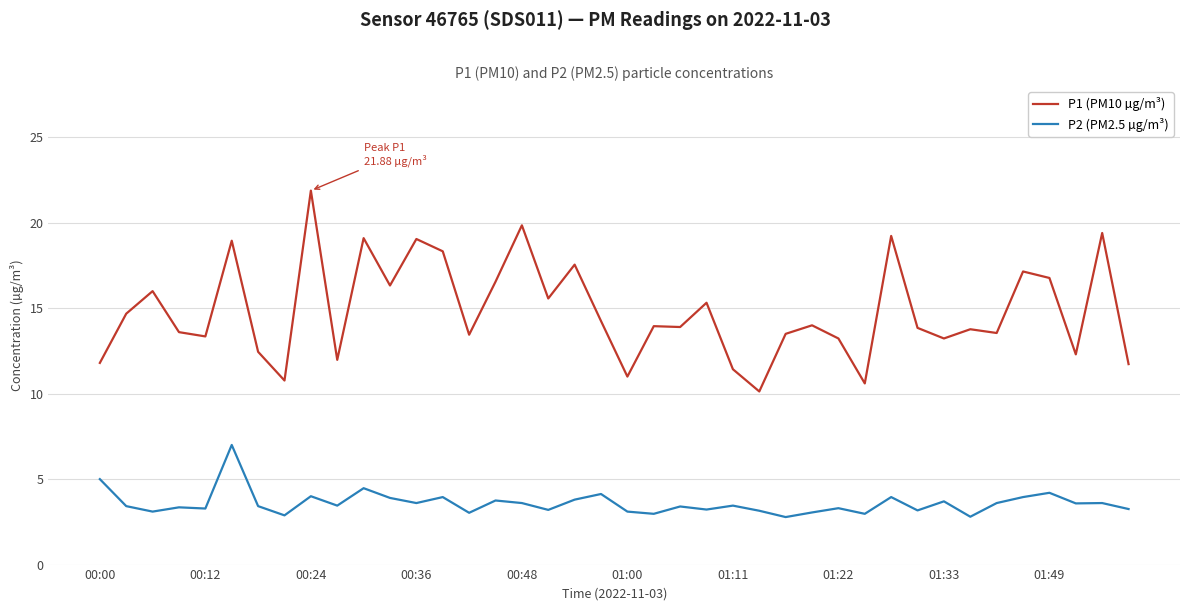

Which series has the largest total across all categories?

P1 (PM10 µg/m³)